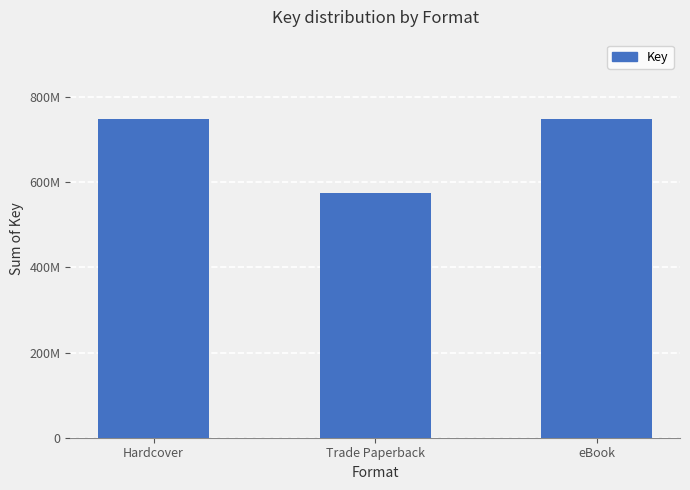

Rank the categories by value from lowest to highest.

Trade Paperback, Hardcover, eBook